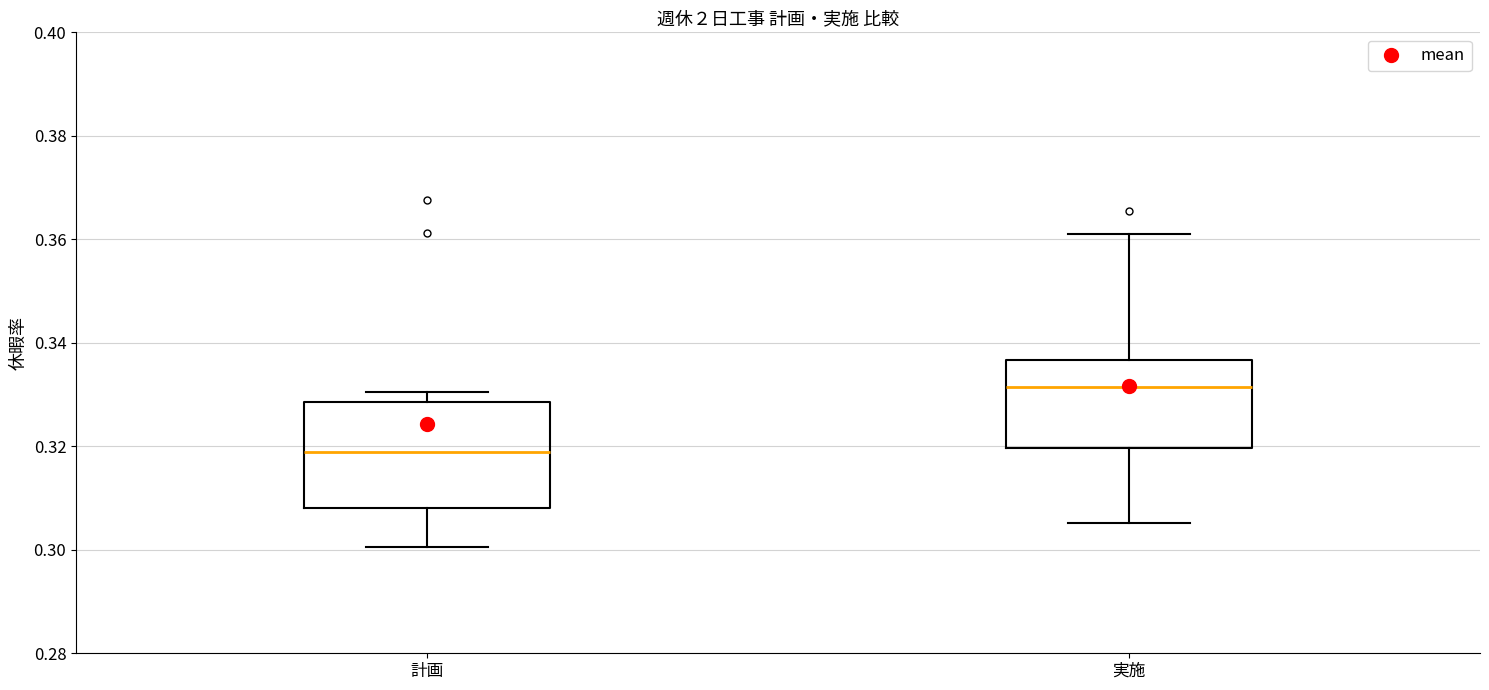

Which box's median line is the highest?

実施